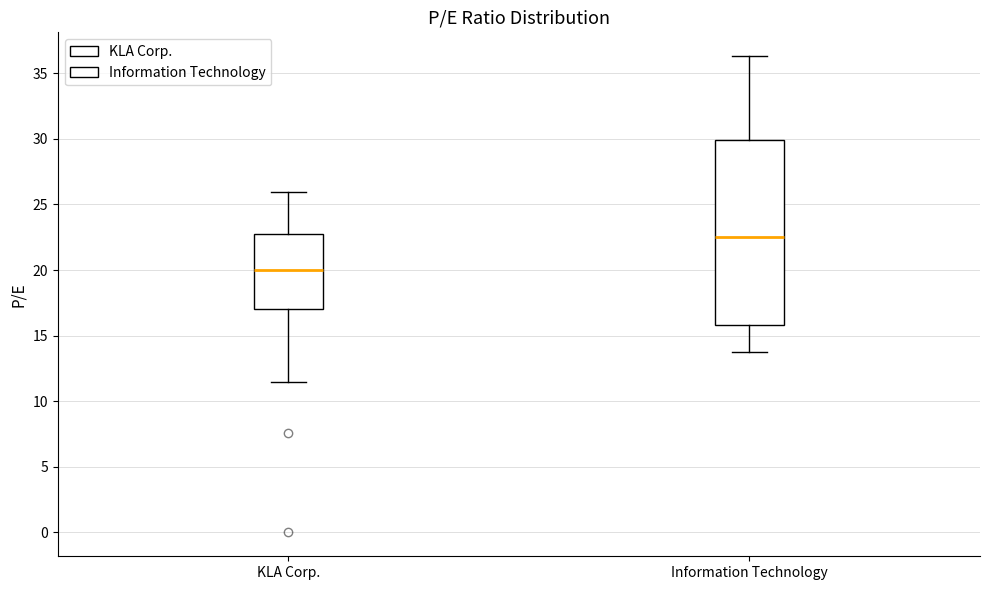

Reading left to right, read every box against the y-axis: the position of its median line, the range the box covers, and the ends of its whiskers. The values are not printed on the chart, so give them approximately, as read against the axis.

KLA Corp.: median 20.0, box 17.0 to 23.0, whiskers 11.5 to 26.0
Information Technology: median 22.5, box 16.0 to 30.0, whiskers 14.0 to 36.5